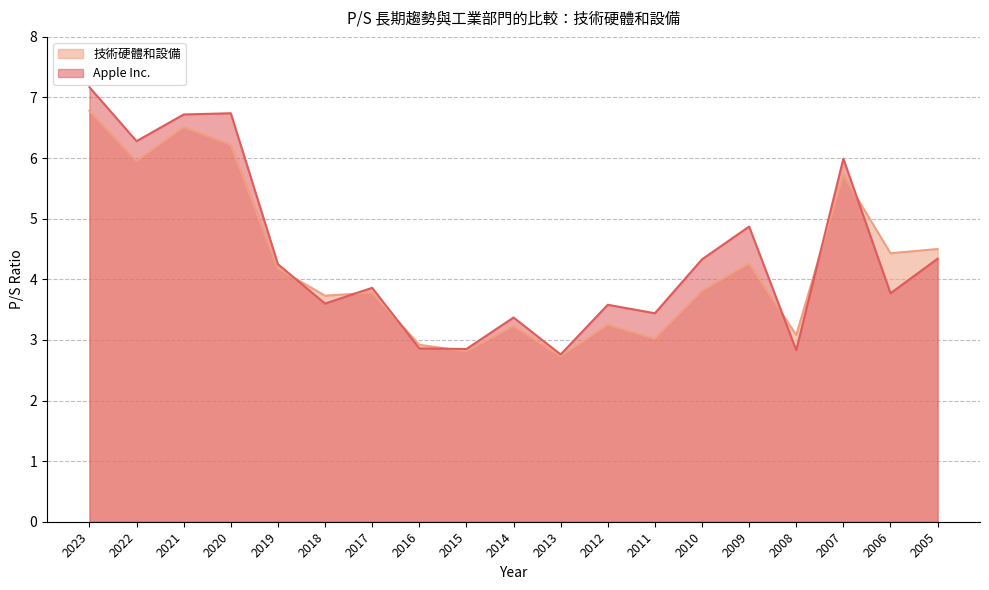

The 技術硬體和設備 series shows 1.7 at 2008. True or false?

False